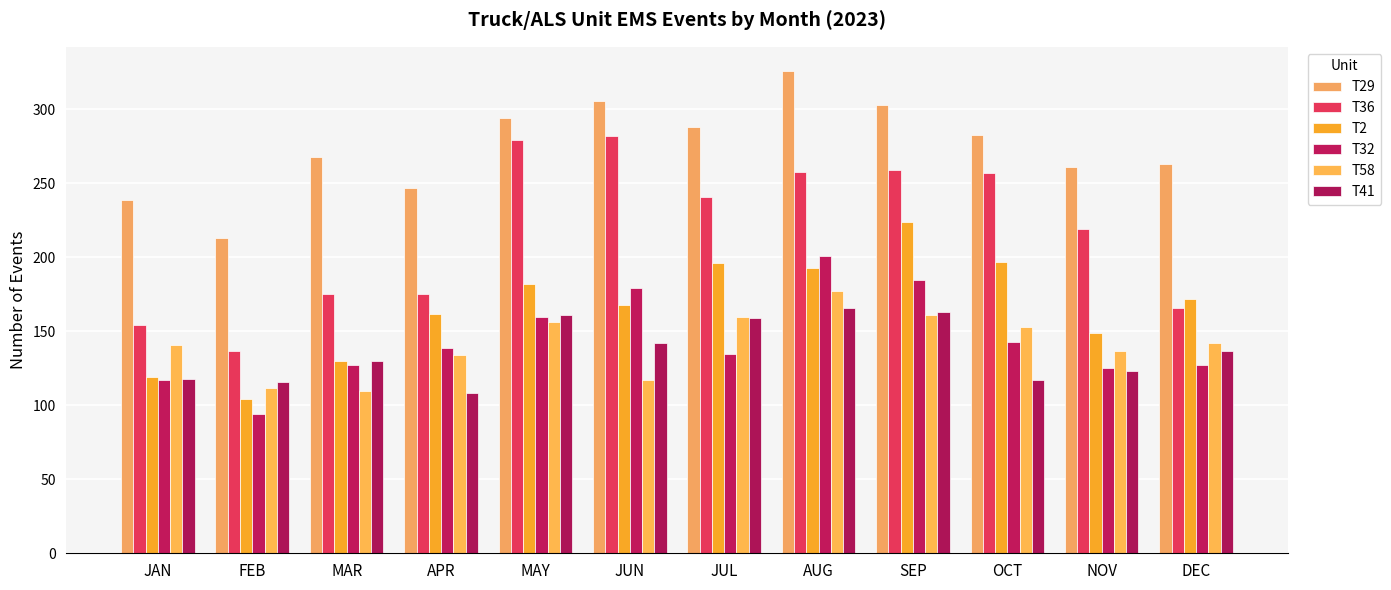

What is the sum of all T32 values?

1732